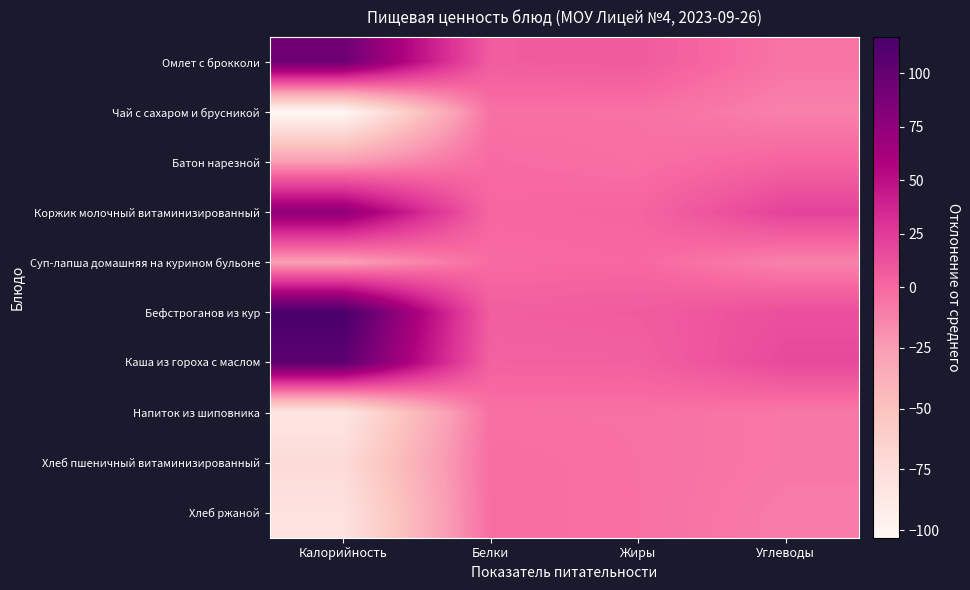

Reading right to left, list all the values displayed in this chart.

Омлет с брокколи: Углеводы=-6.0	Жиры=7.3	Белки=6.2	Калорийность=93.9
Чай с сахаром и брусникой: Углеводы=-11.7	Жиры=-4.3	Белки=-4.1	Калорийность=-103.2
Батон нарезной: Углеводы=1.9	Жиры=-3.3	Белки=-1.3	Калорийность=-24.2
Коржик молочный витаминизированный: Углеводы=20.8	Жиры=1.5	Белки=0.4	Калорийность=75.6
Суп-лапша домашняя на курином бульоне: Углеводы=-12.2	Жиры=0.0	Белки=-1.5	Калорийность=-27.0
Бефстроганов из кур: Углеводы=14.1	Жиры=6.7	Белки=5.4	Калорийность=117.1
Каша из гороха с маслом: Углеводы=17.0	Жиры=4.4	Белки=3.6	Калорийность=104.3
Напиток из шиповника: Углеводы=-7.5	Жиры=-4.2	Белки=-4.0	Калорийность=-83.9
Хлеб пшеничный витаминизированный: Углеводы=-7.5	Жиры=-4.1	Белки=-2.3	Калорийность=-72.5
Хлеб ржаной: Углеводы=-8.9	Жиры=-4.0	Белки=-2.3	Калорийность=-80.0